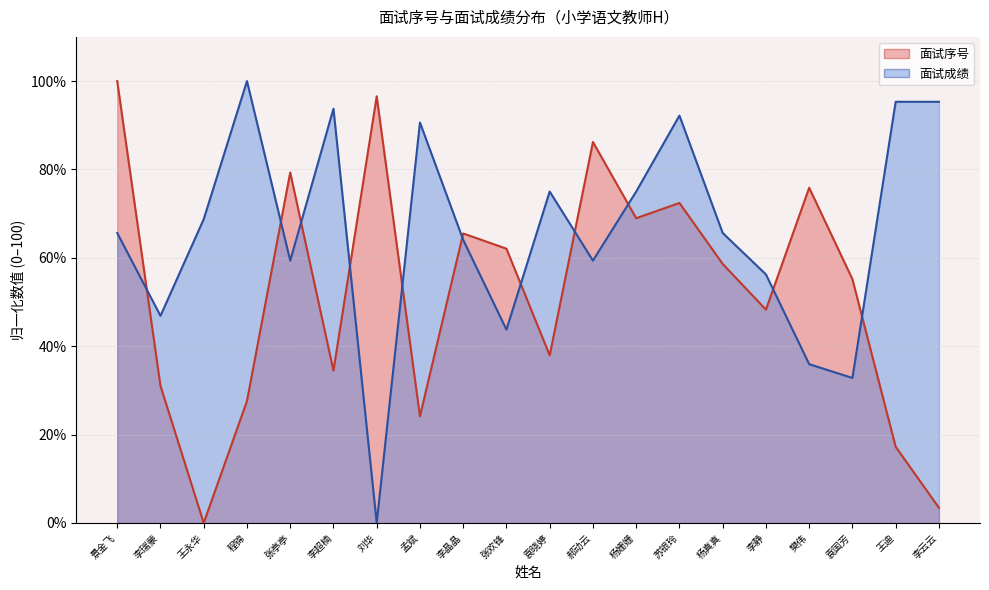

Does the chart display data point markers on the line(s)?

No